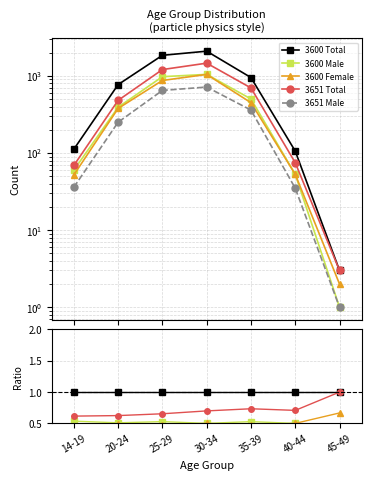

Between 30-34 and 40-44, which is larger?

30-34